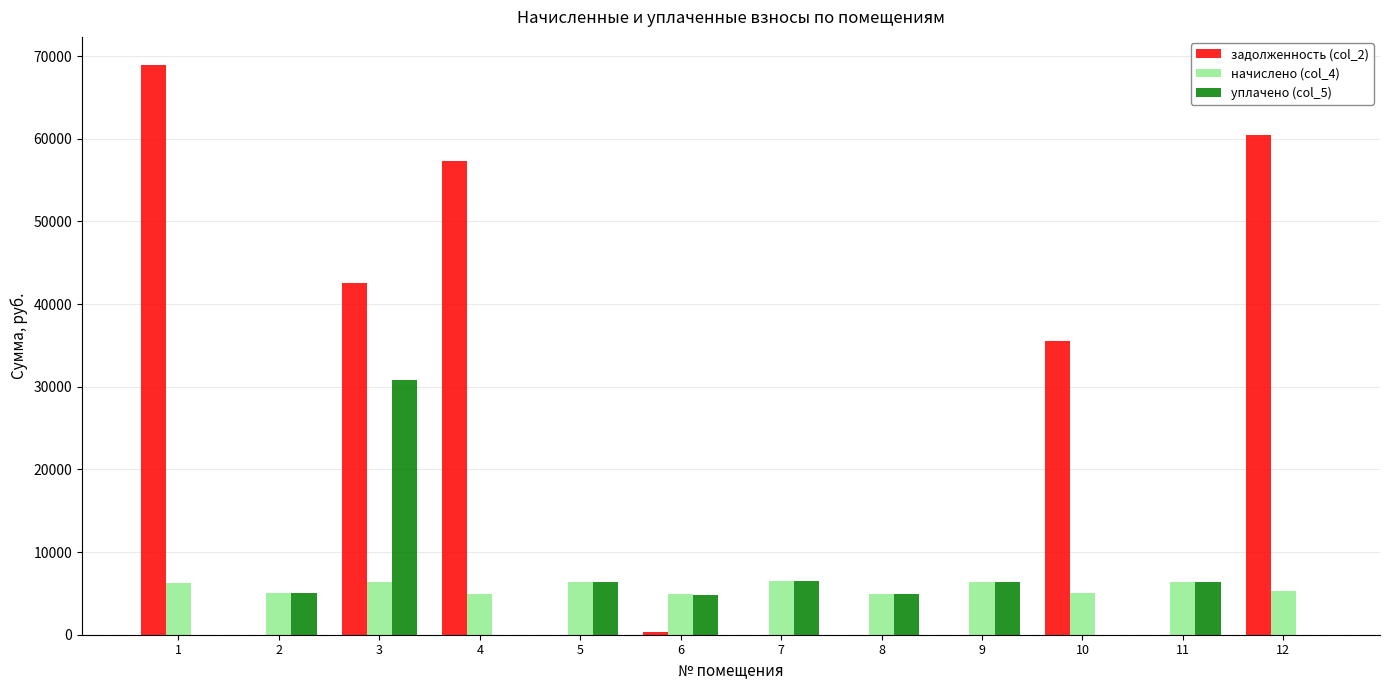

At which category is the sum across all series the highest?

3